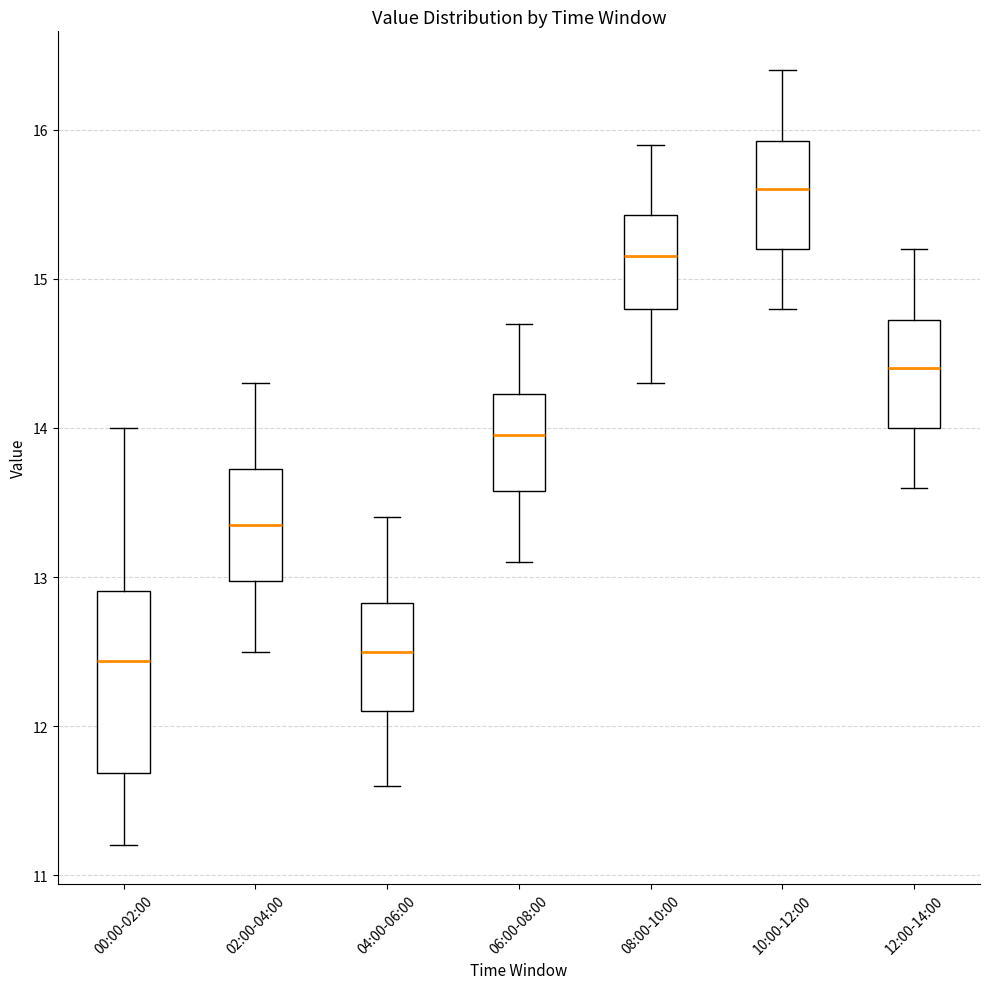

Where does the median line of the box for 02:00-04:00 sit on the y-axis? The values are not printed on the chart, so give them approximately, as read against the axis.

13.4